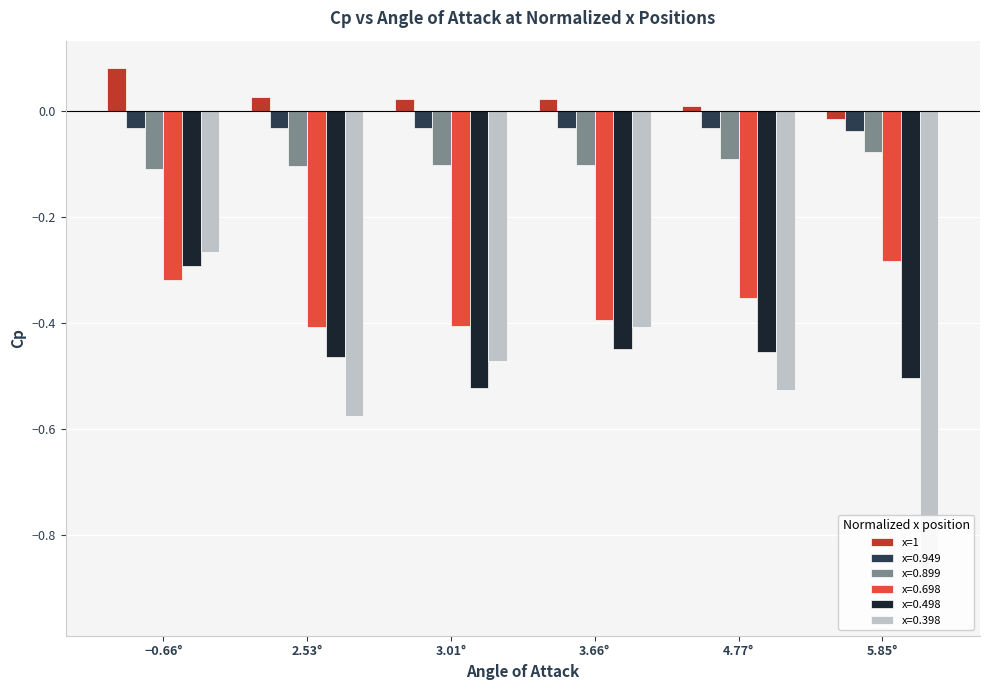

Reading left to right, what are all the values shown in this chart?

−0.66°=0.1	2.53°=0.0	3.01°=0.0	3.66°=0.0	4.77°=0.0	5.85°=-0.0